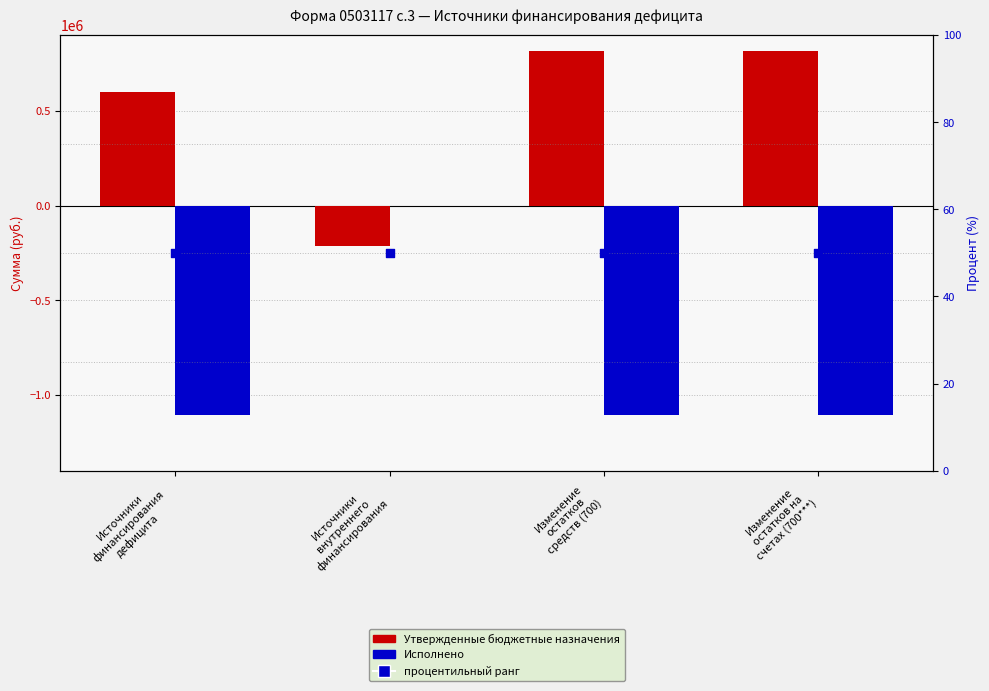

Which series has the largest total across all categories?

Утвержденные бюджетные назначения